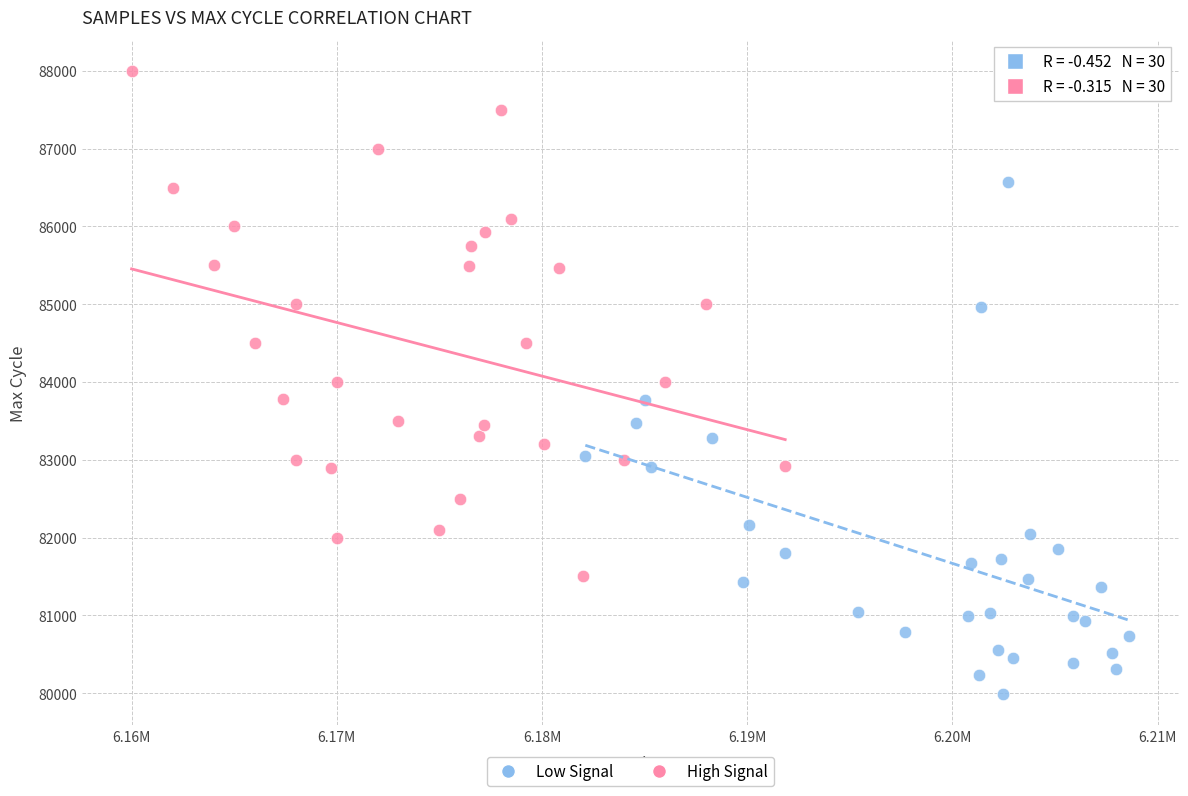

Which series contains the highest Y value?

High Signal